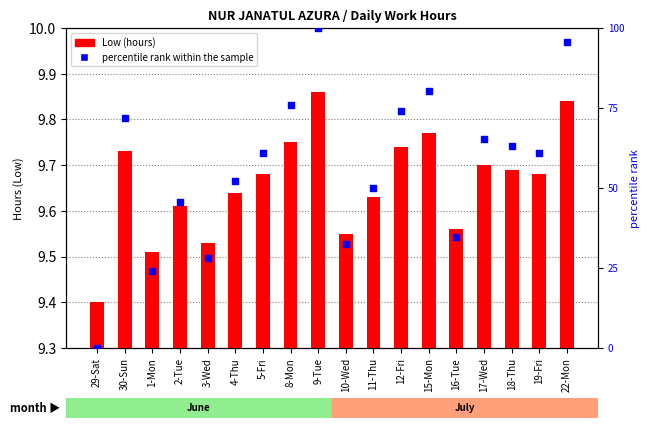

Which series has the widest spread of Y values?

percentile rank within the sample